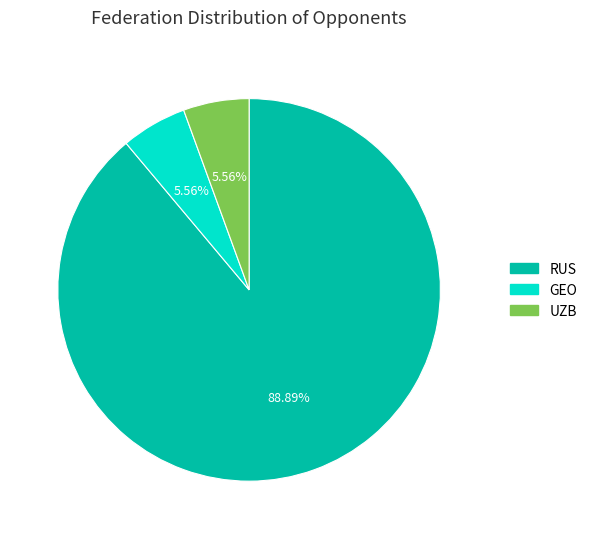

How many segments does this pie chart have?

3